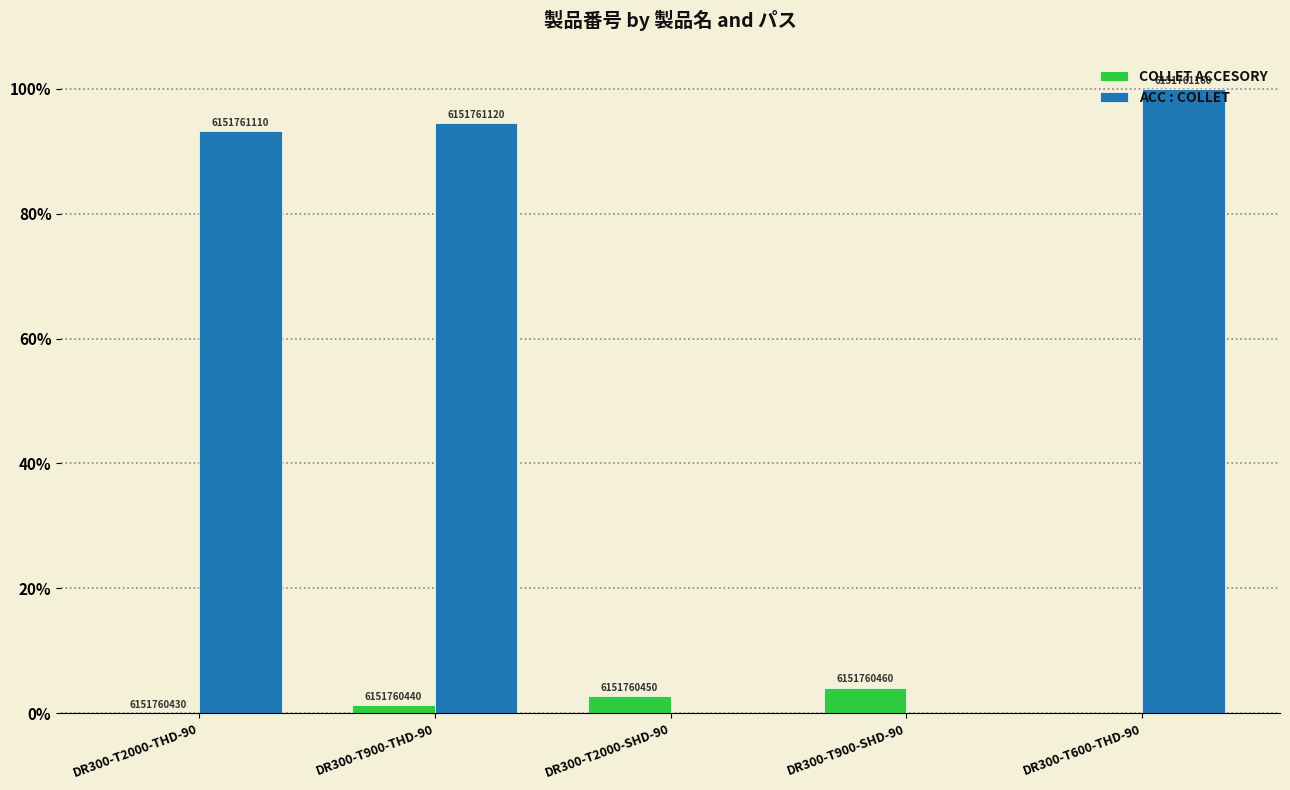

The value of ACC : COLLET at DR300-T2000-THD-90 is 150.9. True or false?

False